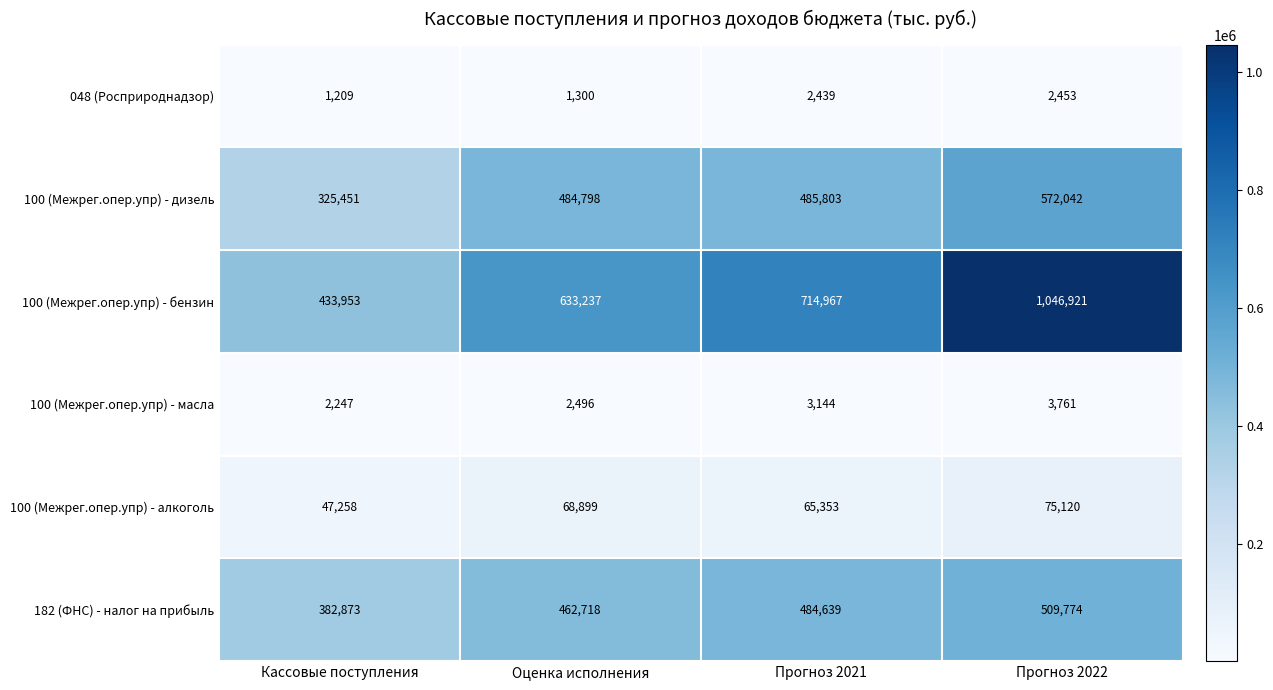

Which series has the widest spread of values?

100 (Межрег.опер.упр) - бензин